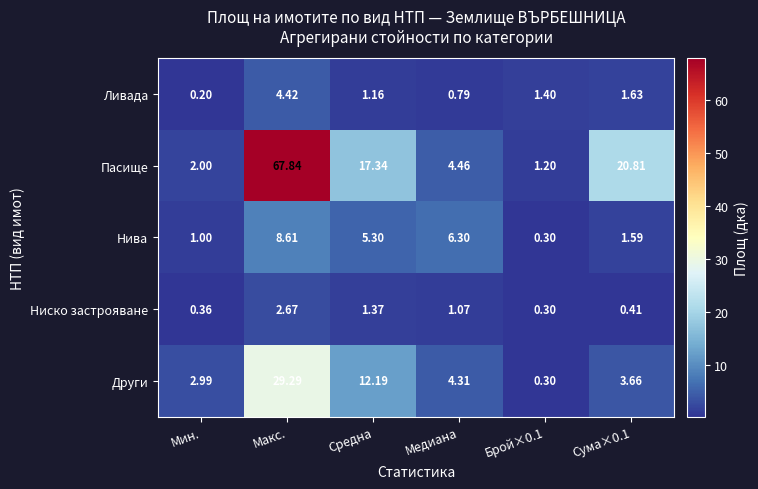

At which category is the sum across all series the highest?

Макс.